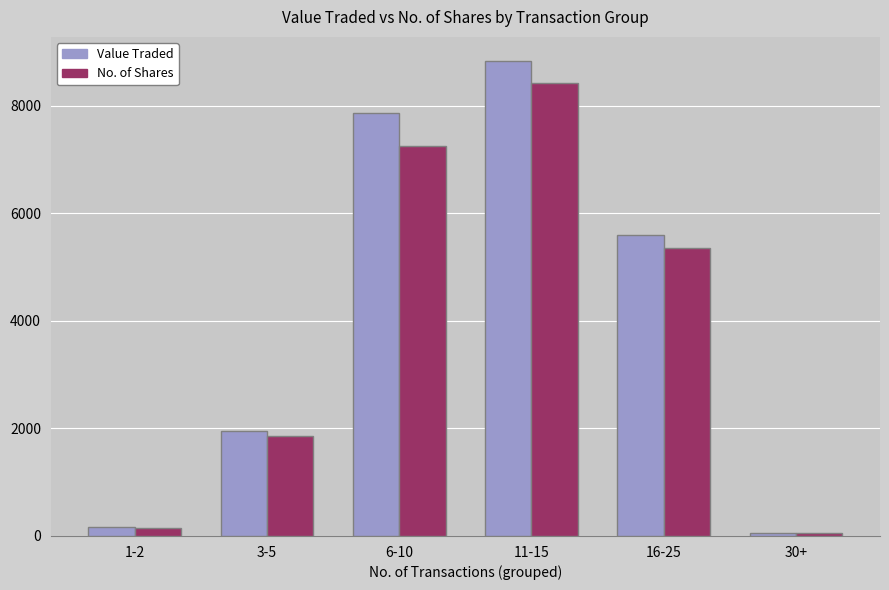

What is the difference between the maximum and minimum values in the Value Traded series?

8786